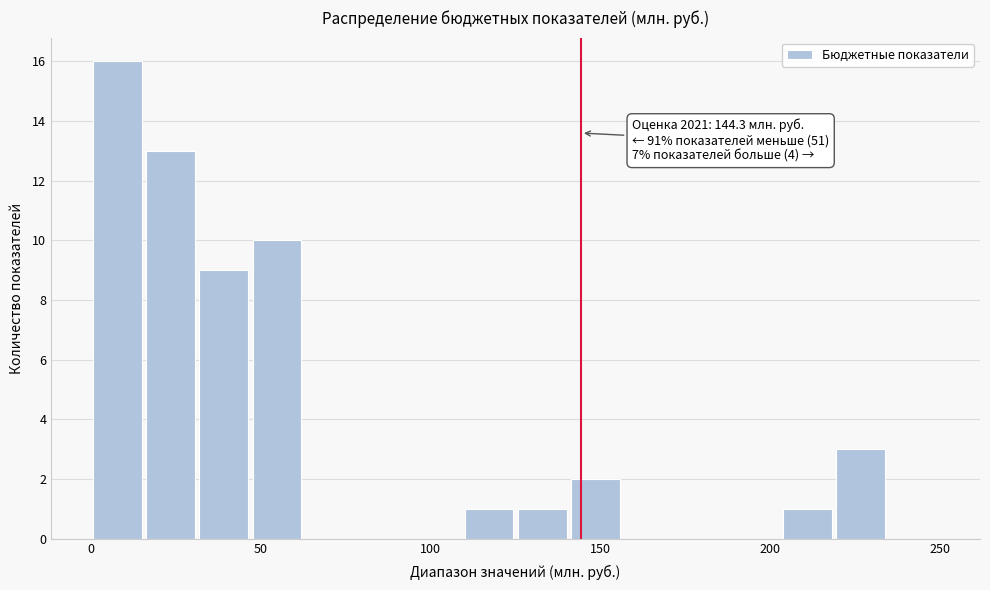

Around what value on the x-axis is the tallest bar? Give the approximate position of its centre, as read against the axis.

10